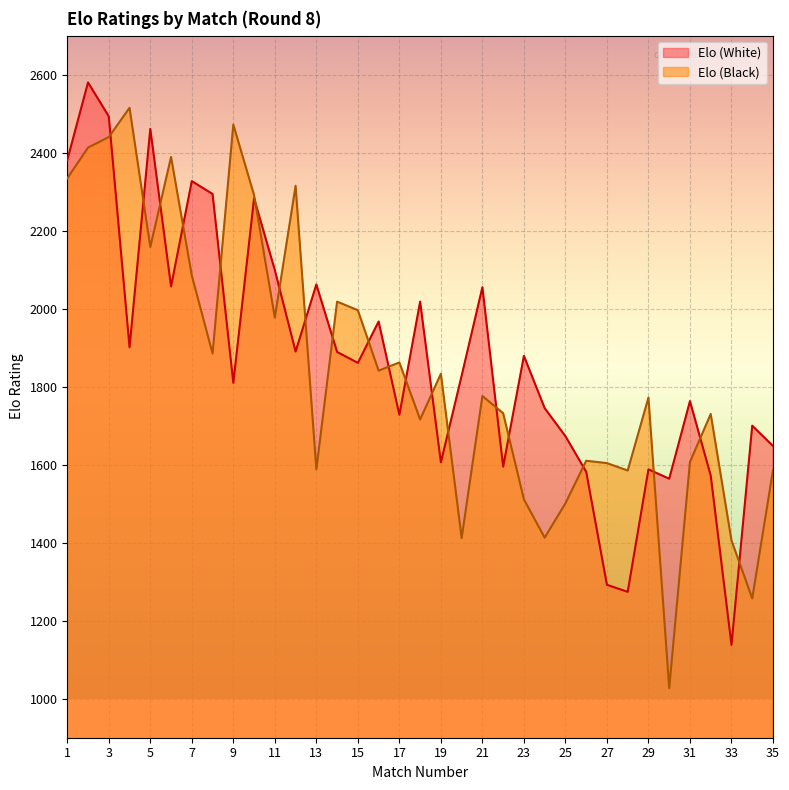

Does the chart display data point markers on the line(s)?

No